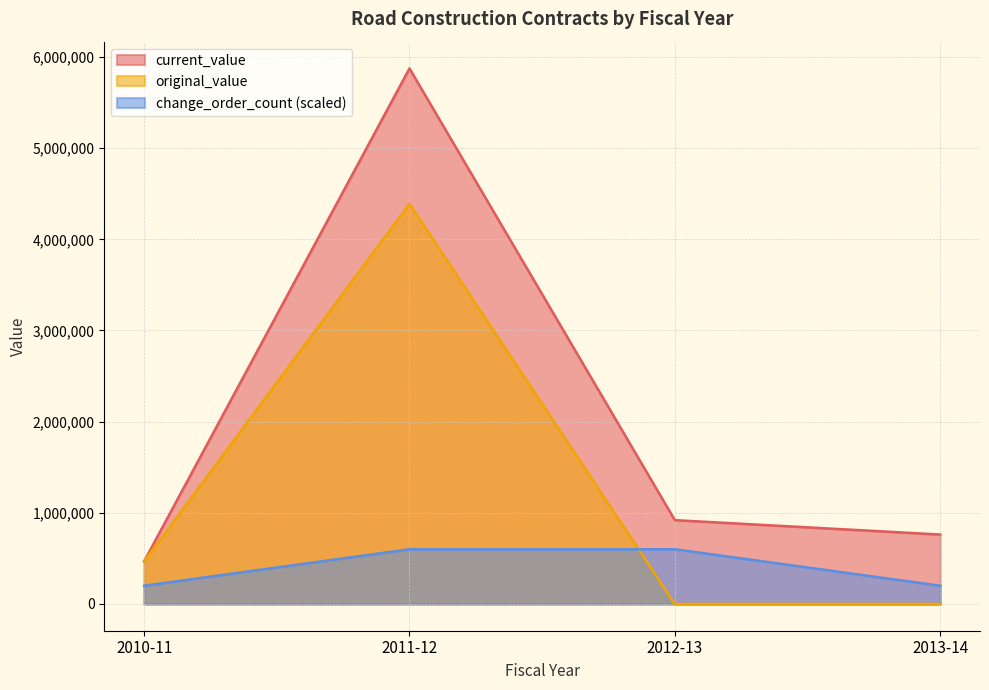

At which label does original_value reach its peak?

2011-12